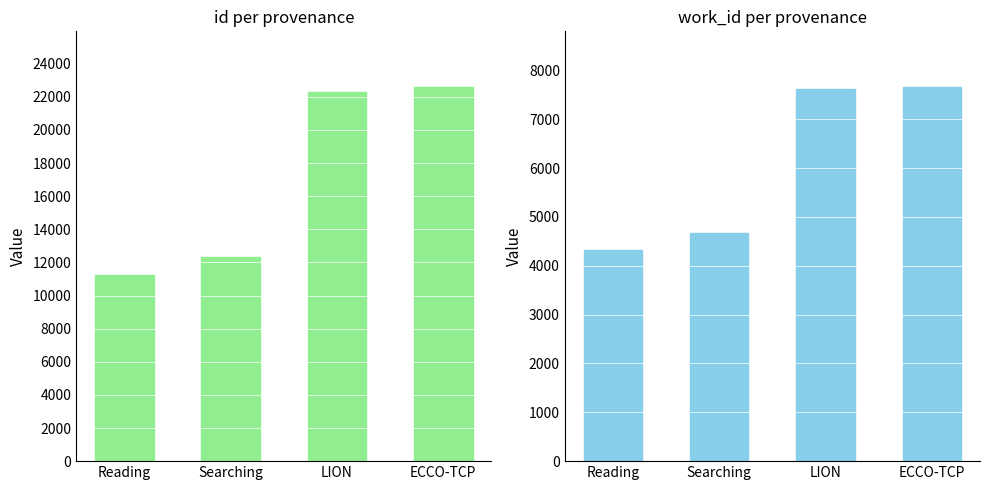

What is the sum of the work_id values at LION and Searching?

12297